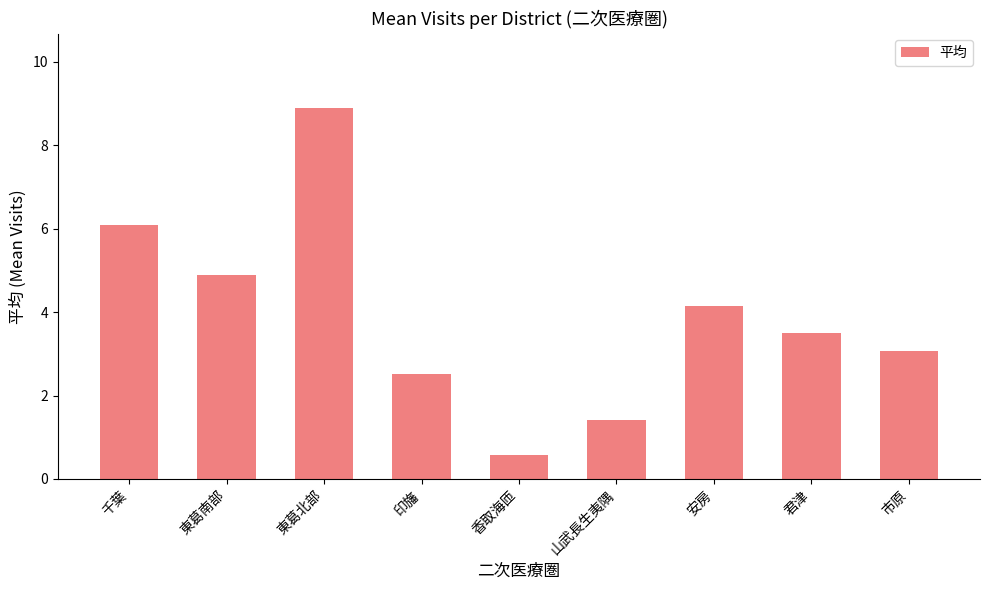

How many values are below 3?

3